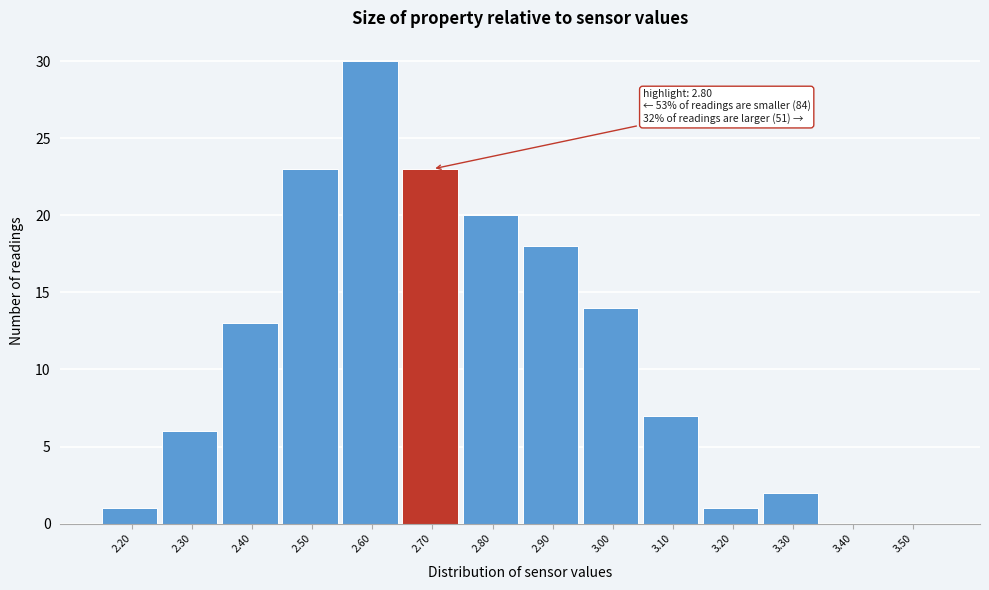

Reading left to right, transcribe all the data shown in this chart.

2.20=1	2.30=6	2.40=13	2.50=23	2.60=30	2.70=23	2.80=20	2.90=18	3.00=14	3.10=7	3.20=1	3.30=2	3.40=0	3.50=0